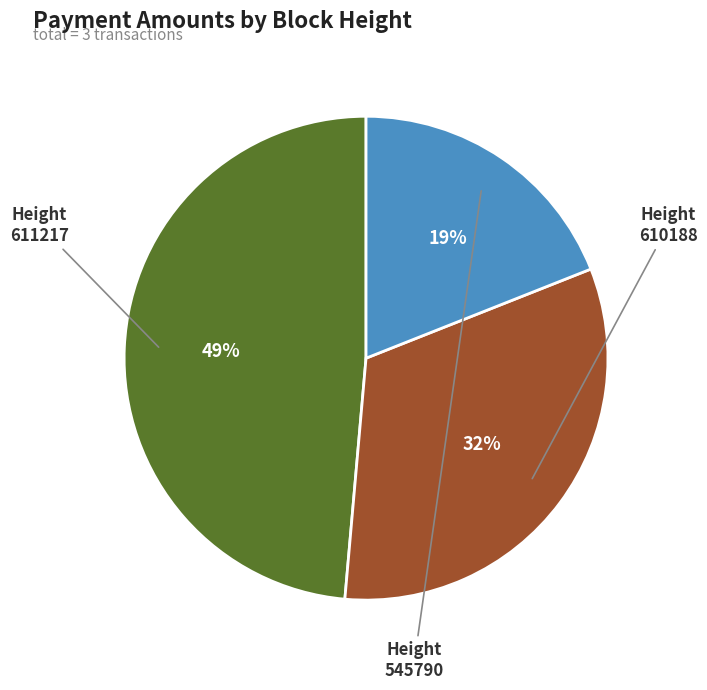

What is the largest slice in the pie chart?

611217